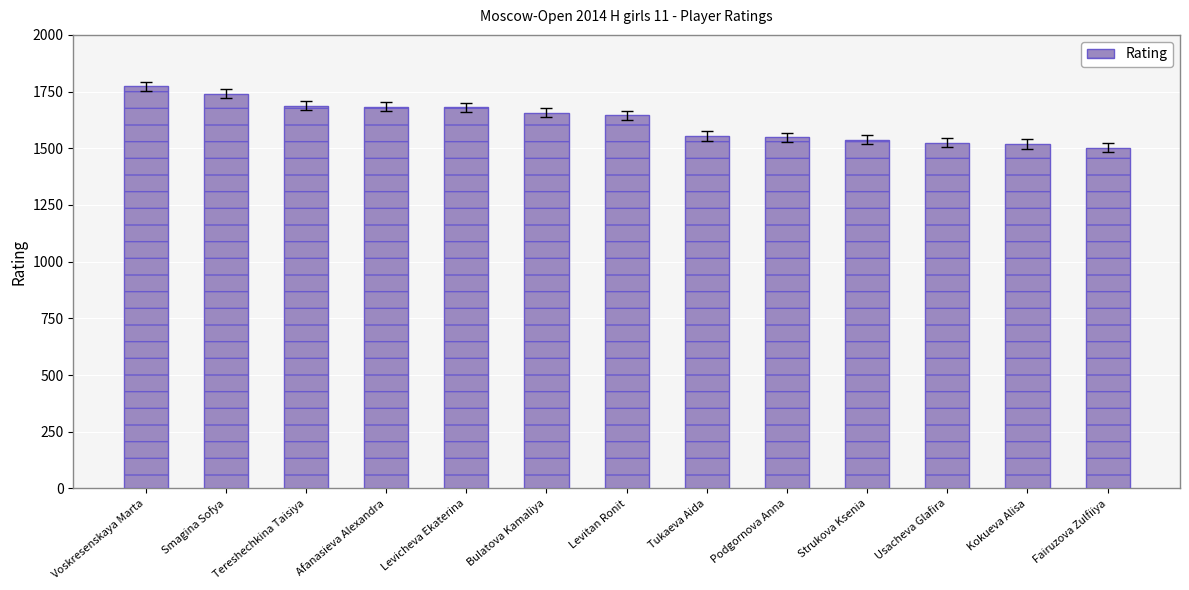

What is the difference between the values at Bulatova Kamaliya and Smagina Sofya?

84